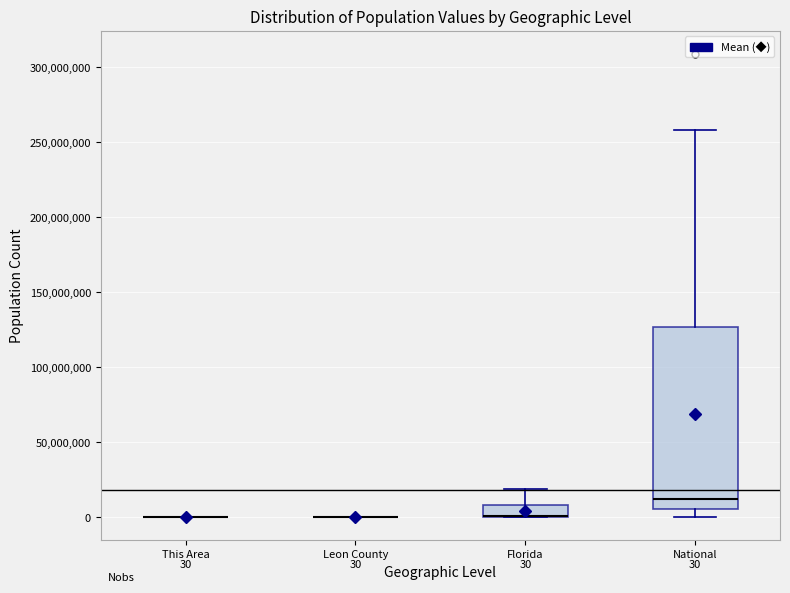

Which box is the tallest, from its lower edge to its upper edge?

National